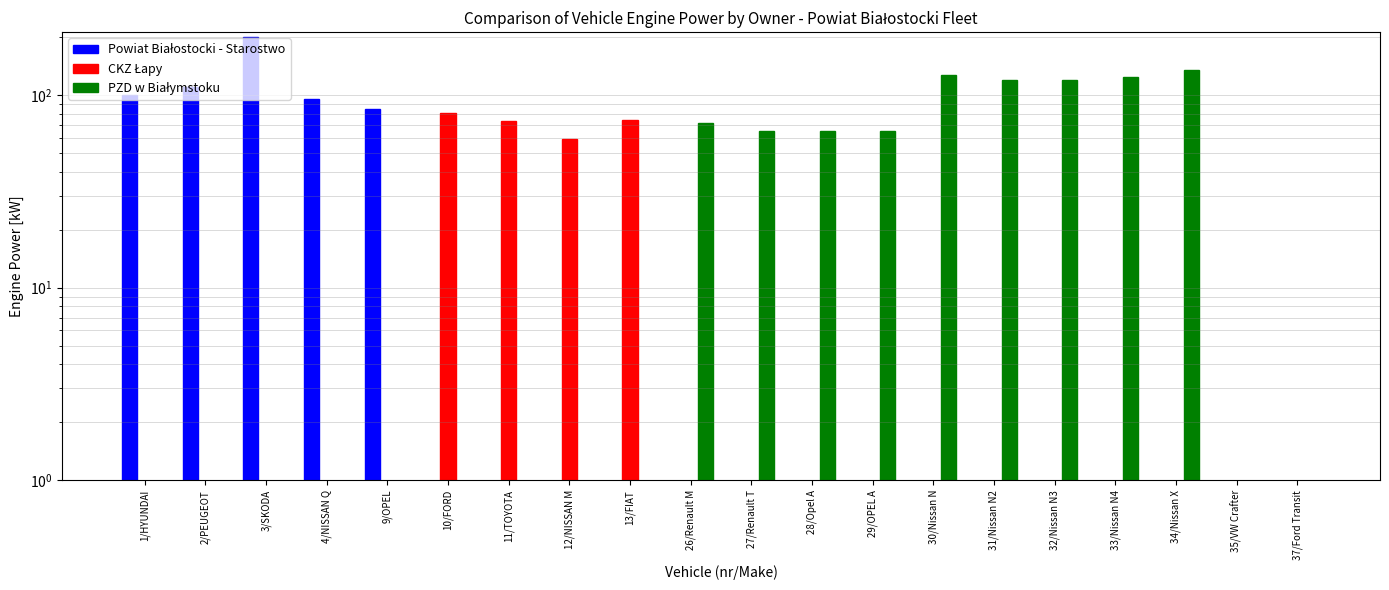

Where is Powiat Białostocki - Starostwo nearest to the value 100?

1/HYUNDAI